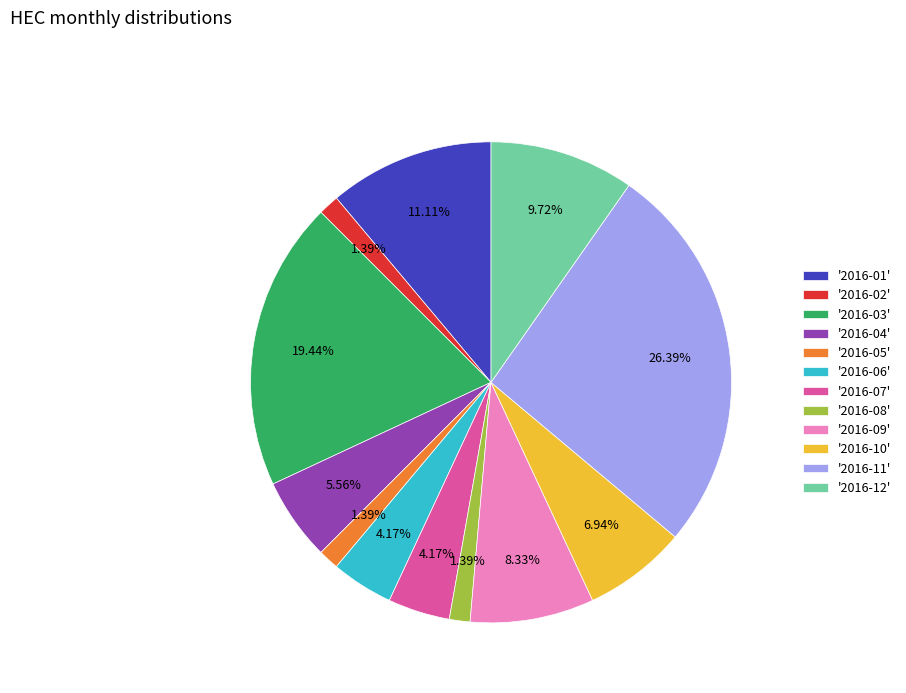

Approximately how many times larger is the value at '2016-01' compared to '2016-05'?

8.0